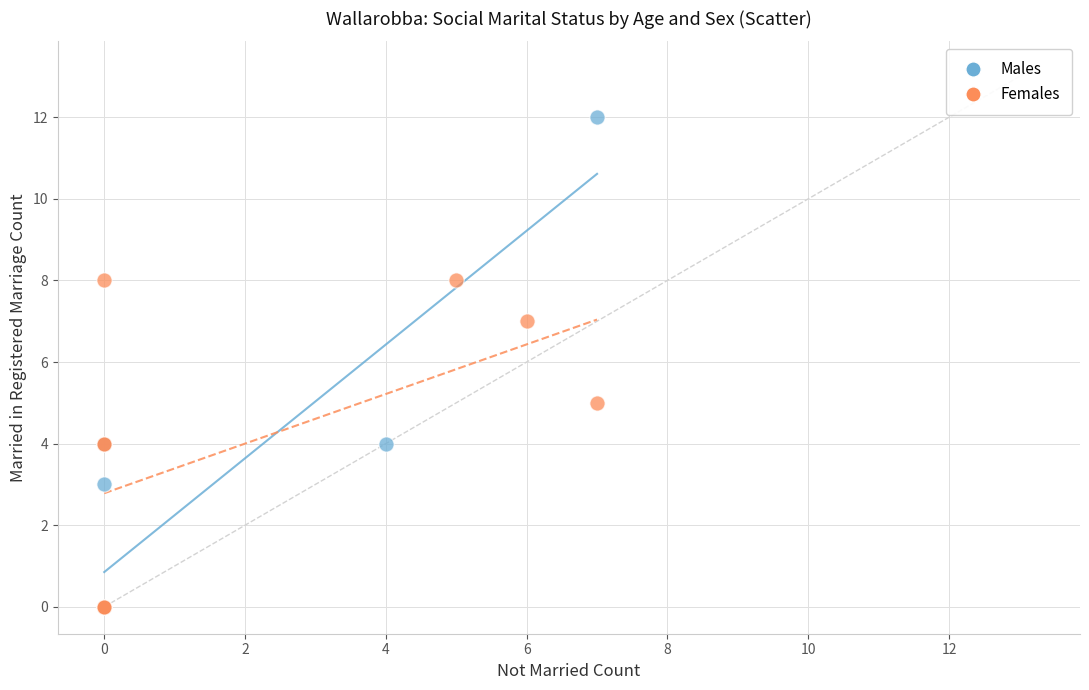

Which series reaches the maximum Y coordinate?

Males